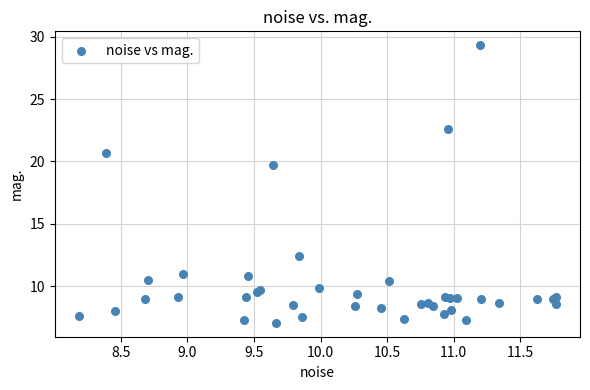

What Y value in the scatter plot is closest to 18?

19.7